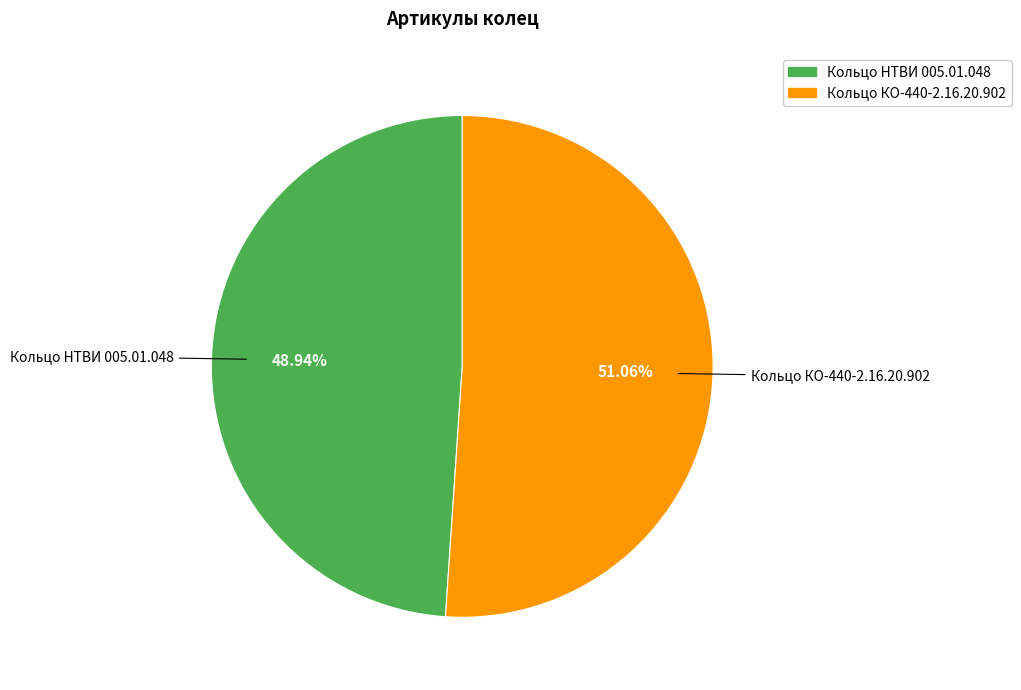

The Кольцо КО-440-2.16.20.902 slice represents 51% of the pie. True or false?

True